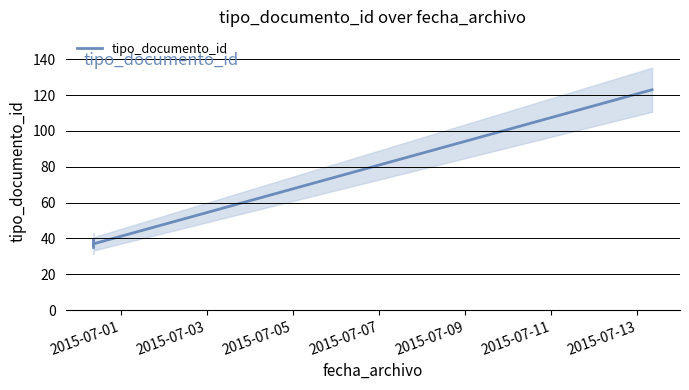

At which label is the value closest to 79?

2015-07-07